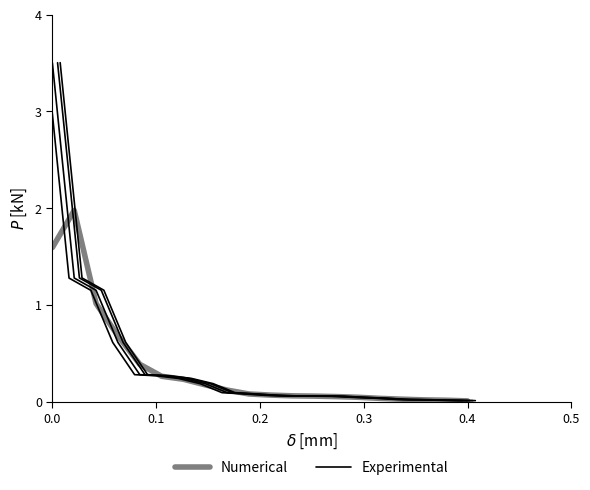

At how many categories does at least one series exceed 2?

1